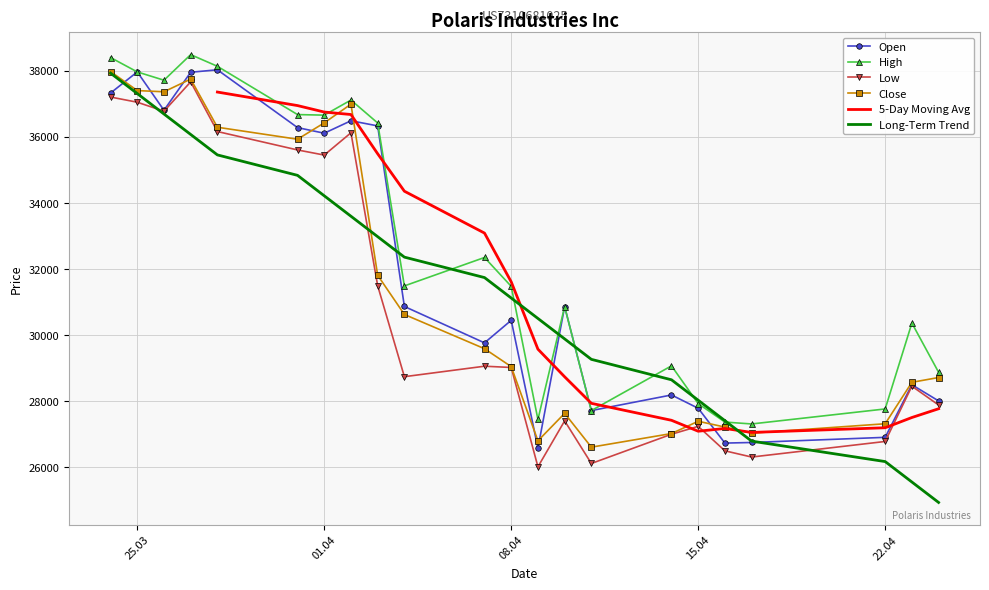

Does the chart have visible grid lines?

Yes